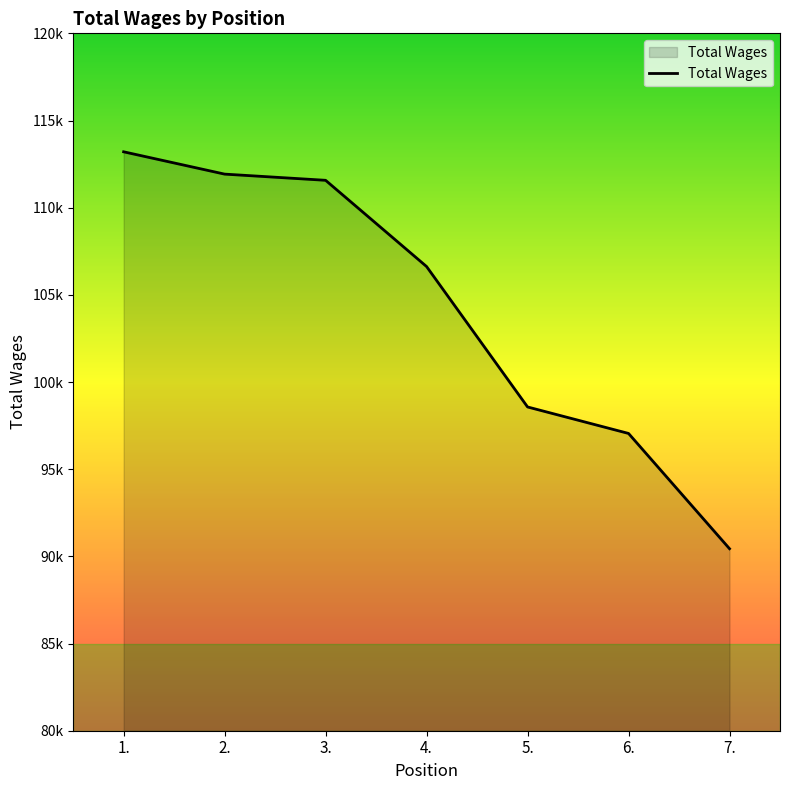

At which label is the value closest to 101822?

5.